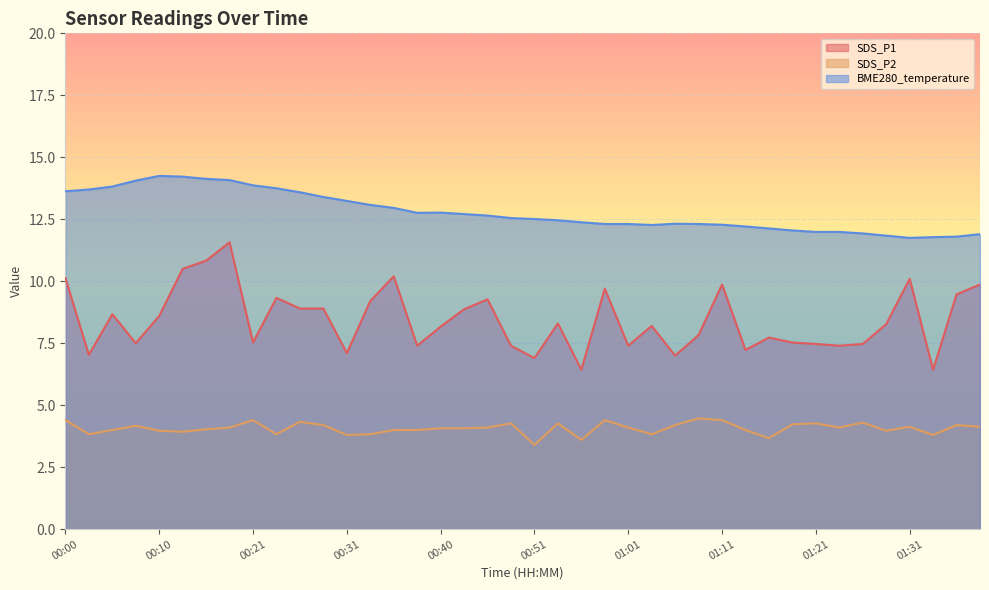

What is the difference between the maximum and minimum values in the BME280_temperature series?

2.5